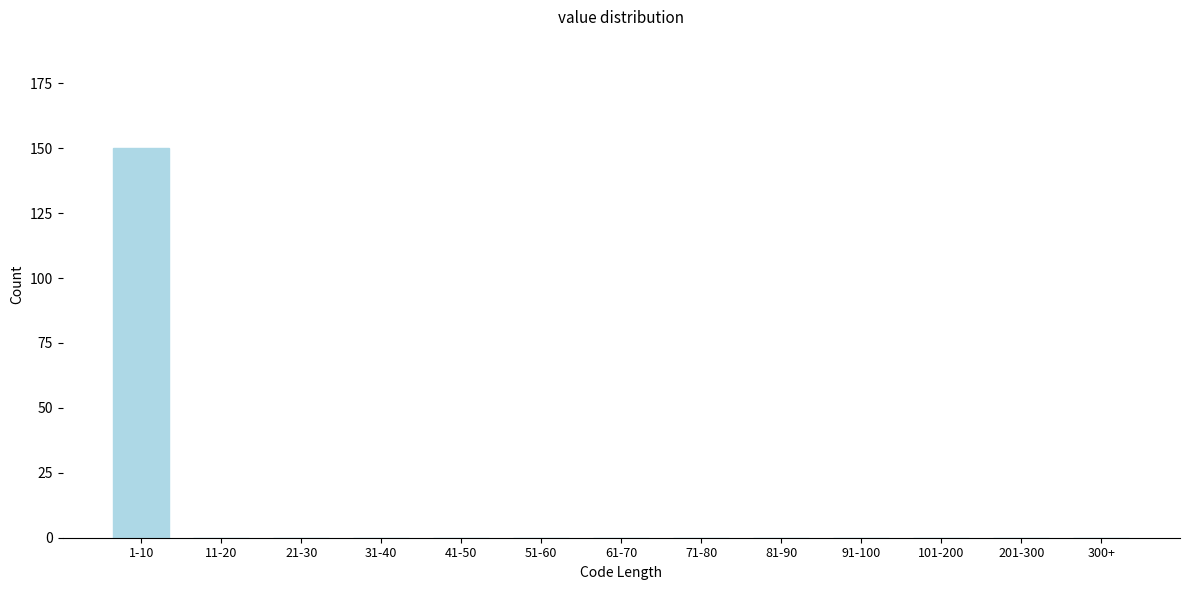

Reading right to left, list all the values displayed in this chart.

300+=0	201-300=0	101-200=0	91-100=0	81-90=0	71-80=0	61-70=0	51-60=0	41-50=0	31-40=0	21-30=0	11-20=0	1-10=150